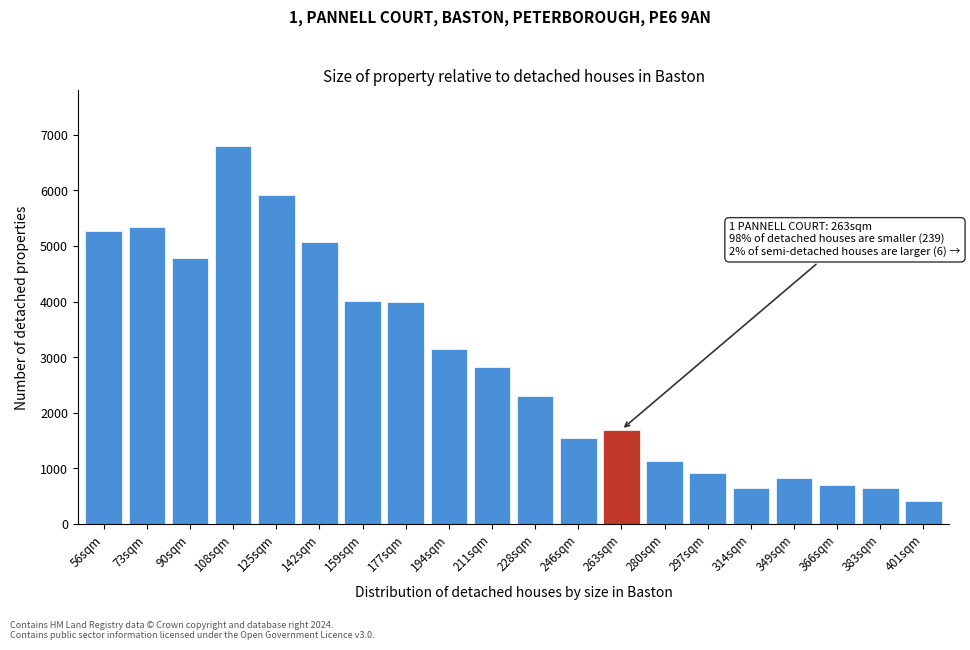

Approximately how many times larger is the value at 73sqm compared to 383sqm?

8.2